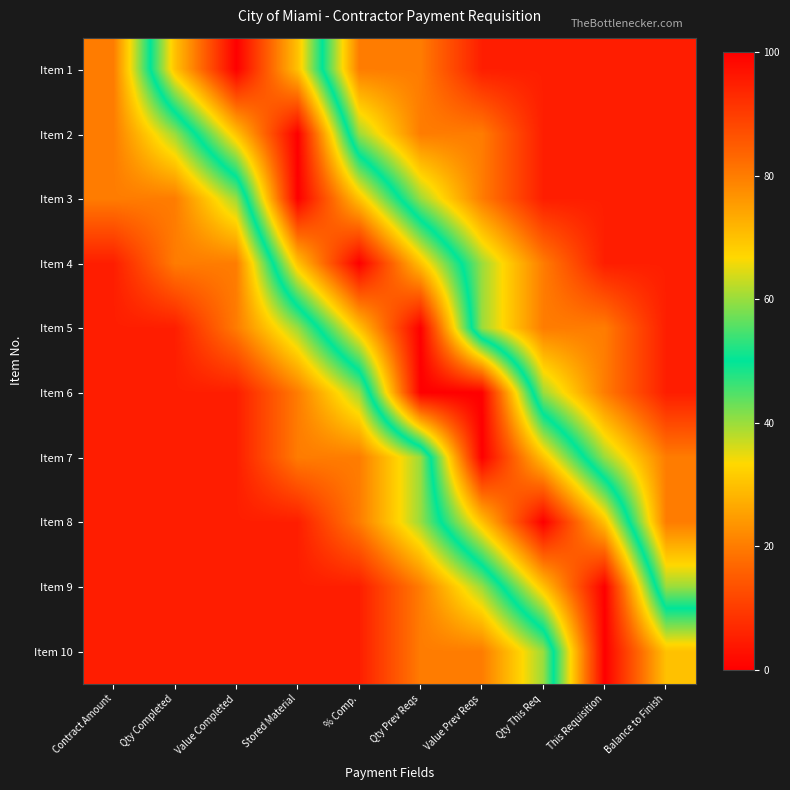

Which label corresponds to the smallest value in the chart?

Value Prev Reqs